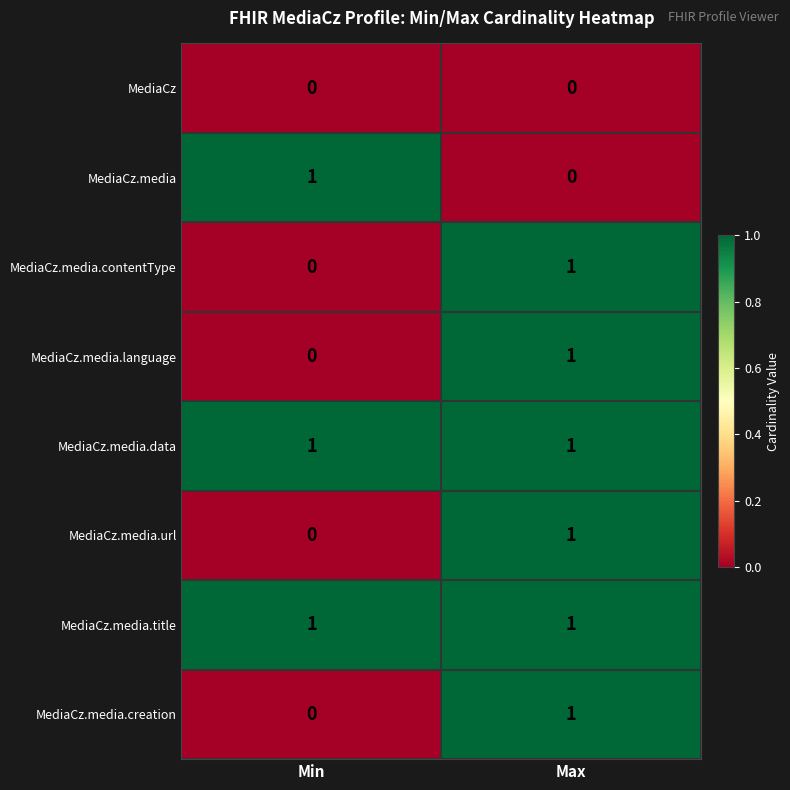

At which category is the sum across all series the highest?

Max